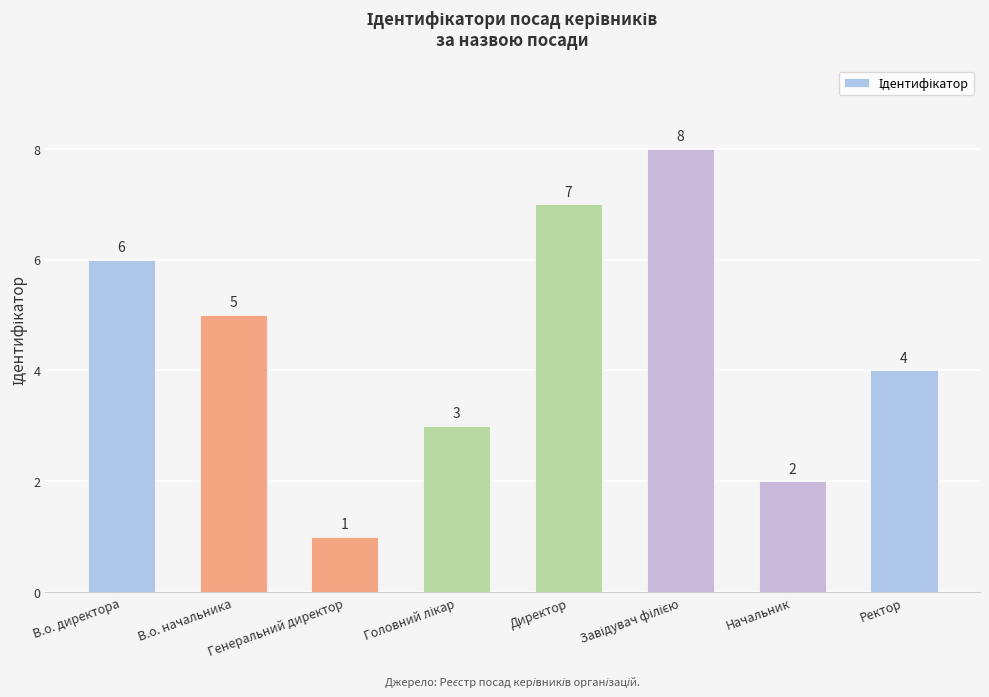

What is the difference between the maximum and minimum values?

7